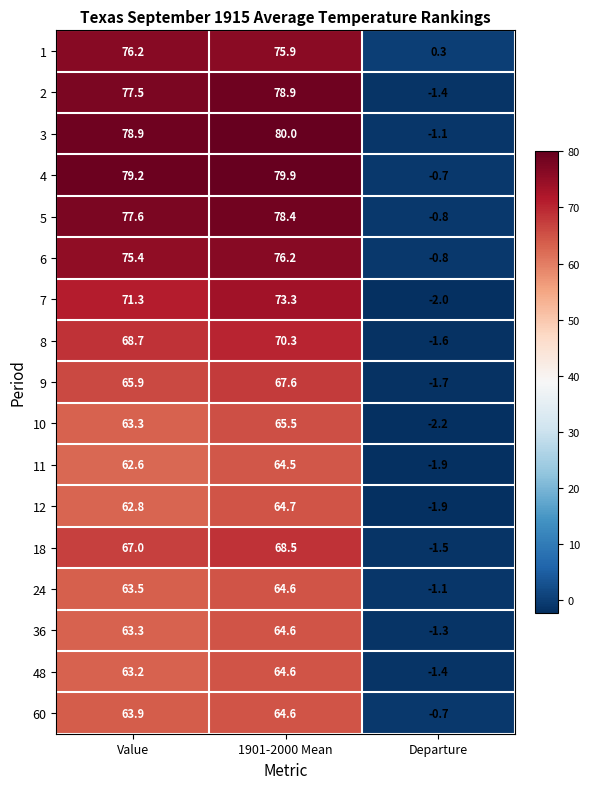

At which label does 6 first exceed 75?

Value